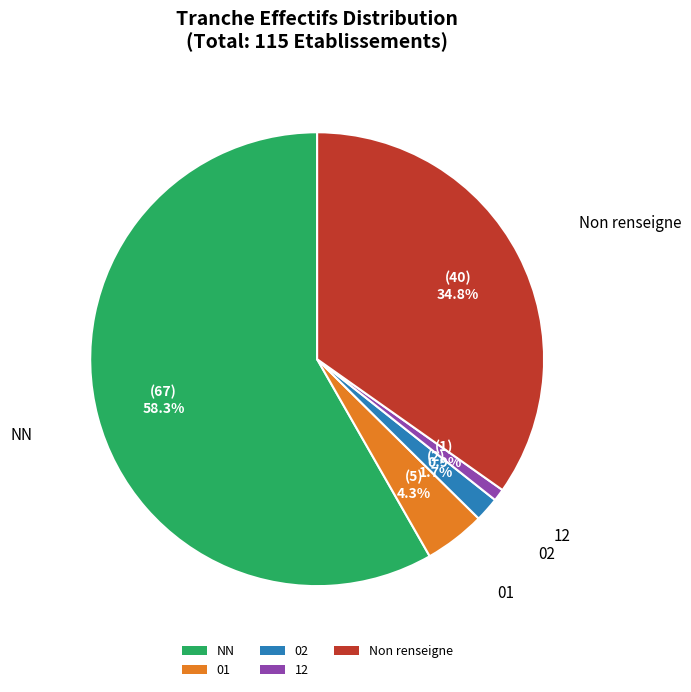

Which has a higher value, Non renseigne or 01?

Non renseigne